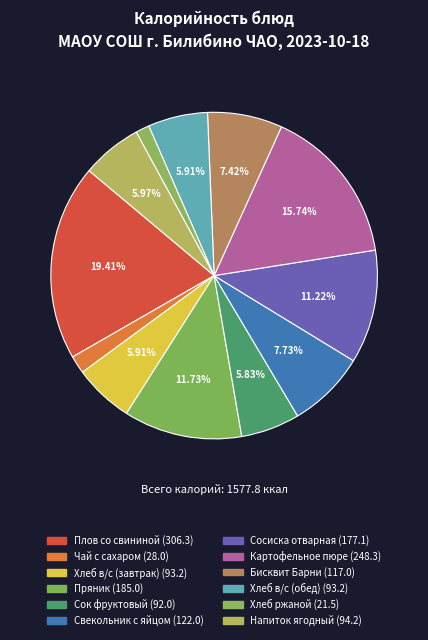

True or false: Чай с сахаром accounts for 1% of the total.

False